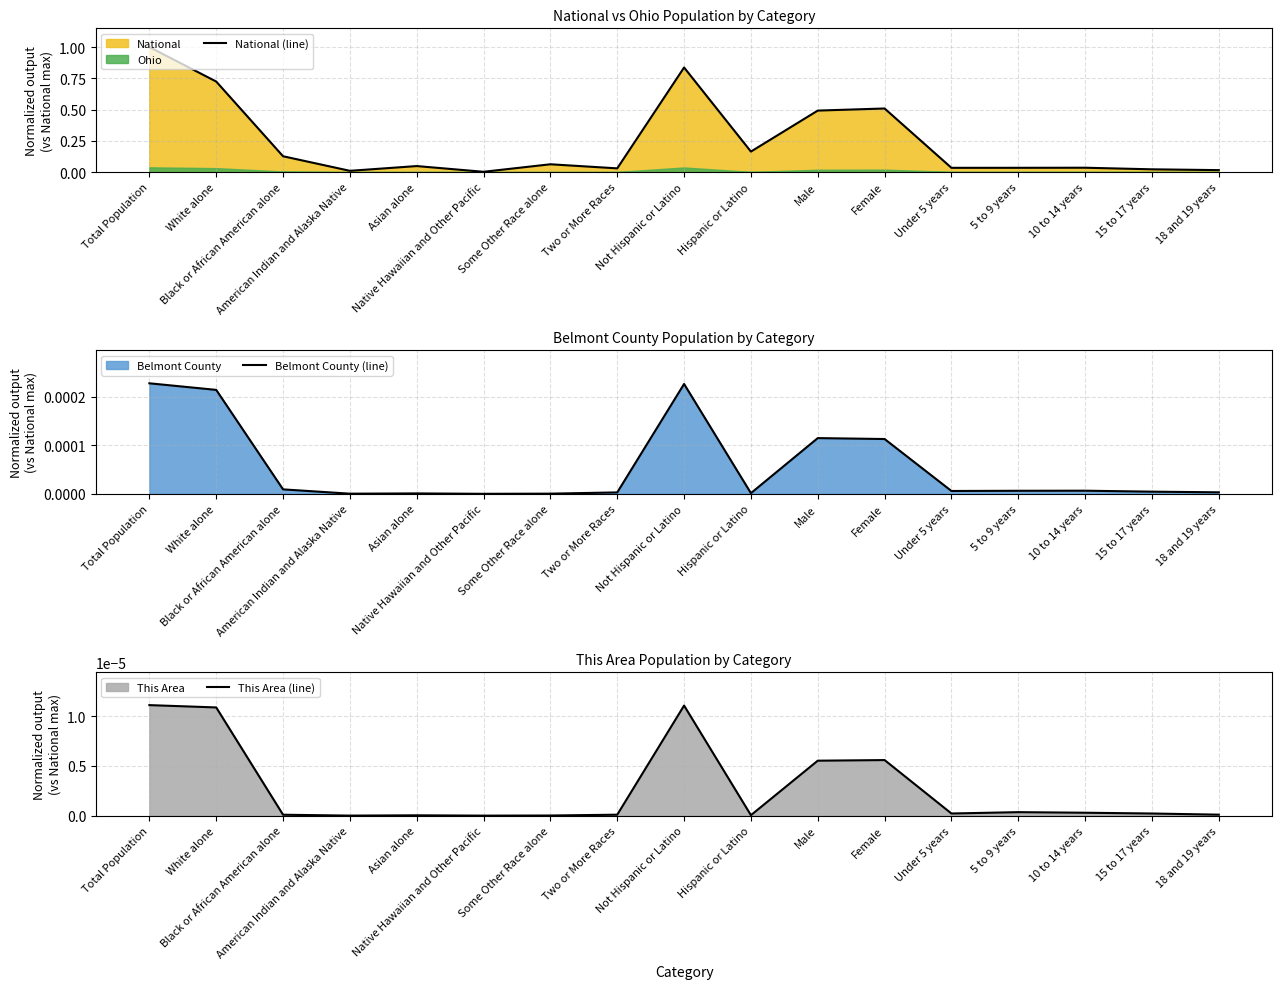

Is the value of National (line) at Male greater than the value of This Area (line) at Black or African American alone?

Yes